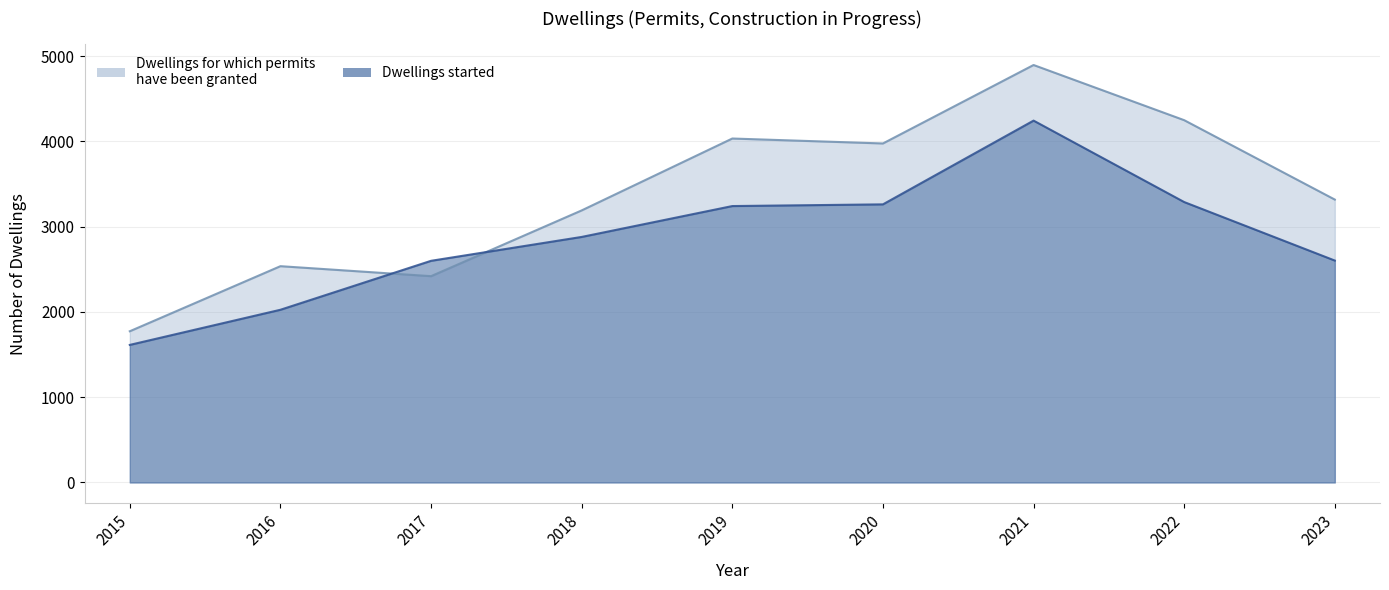

At which category is the sum across all series the highest?

2021